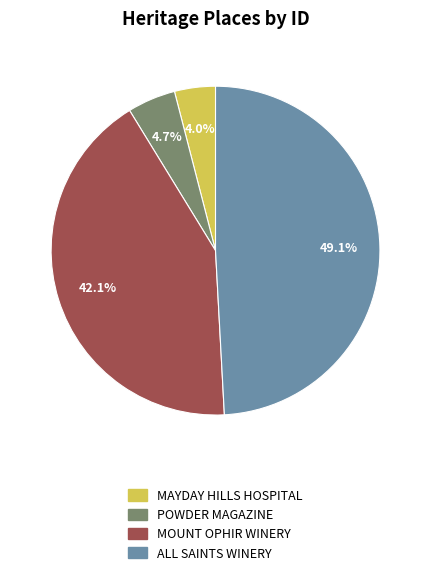

To the nearest percent, what percentage of the pie is MOUNT OPHIR WINERY?

42%